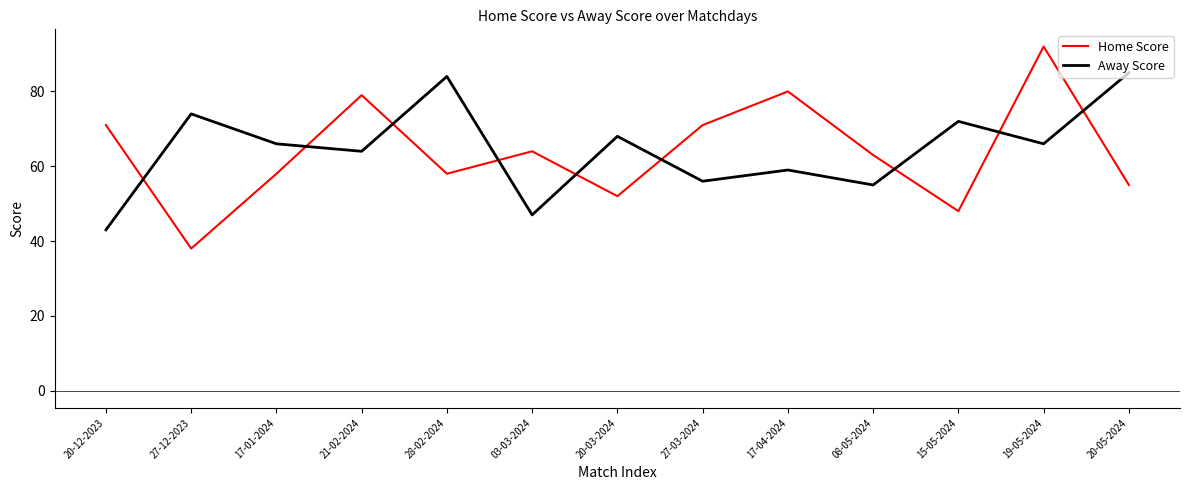

Reading left to right, extract all data points from this chart.

Home Score: 71	38	58	79	58	64	52	71	80	63	48	92	55
Away Score: 43	74	66	64	84	47	68	56	59	55	72	66	85